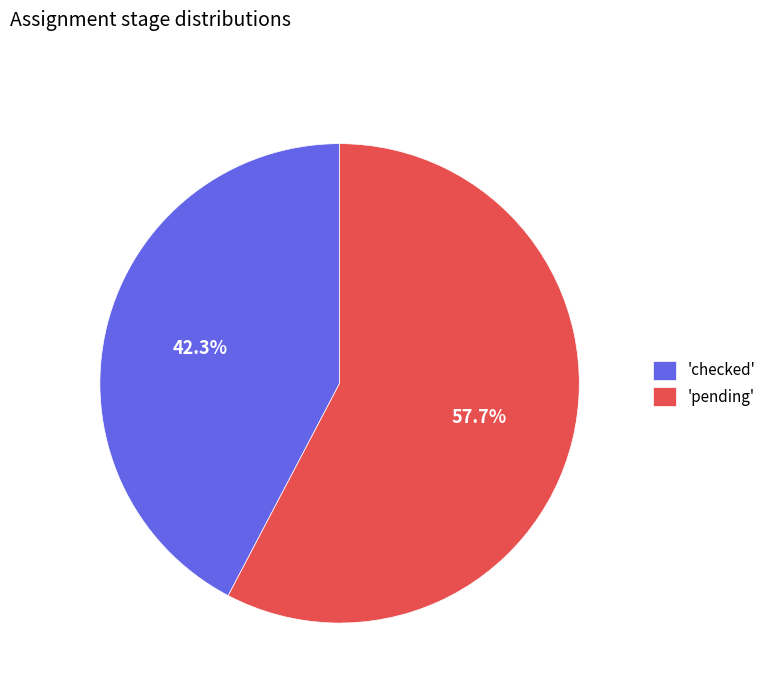

What is the largest slice in the pie chart?

'pending'